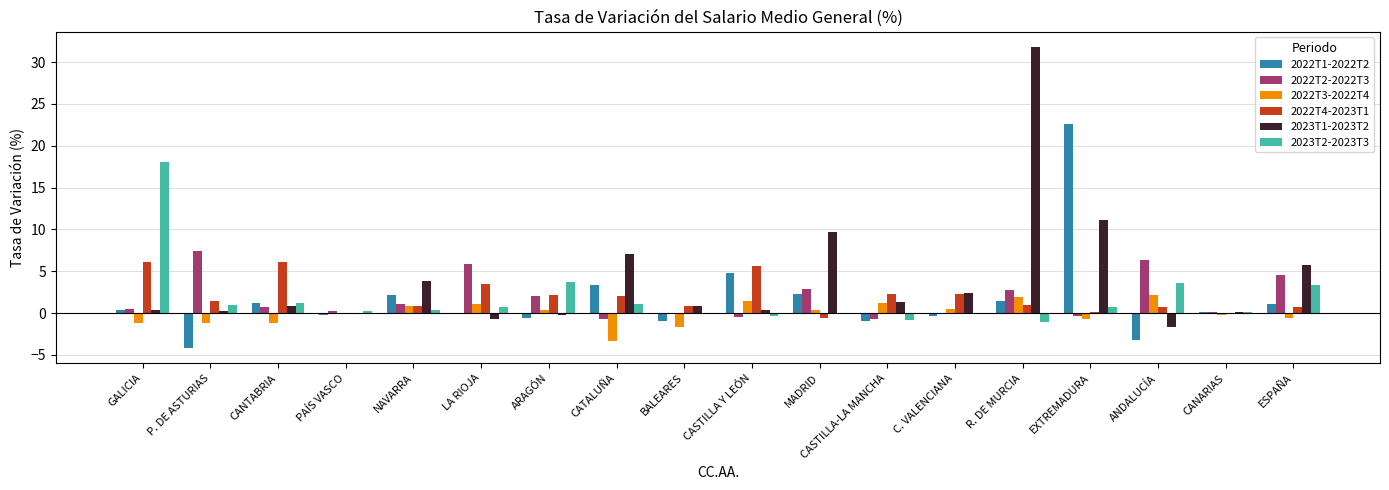

Which category has the highest value across all series?

R. DE MURCIA